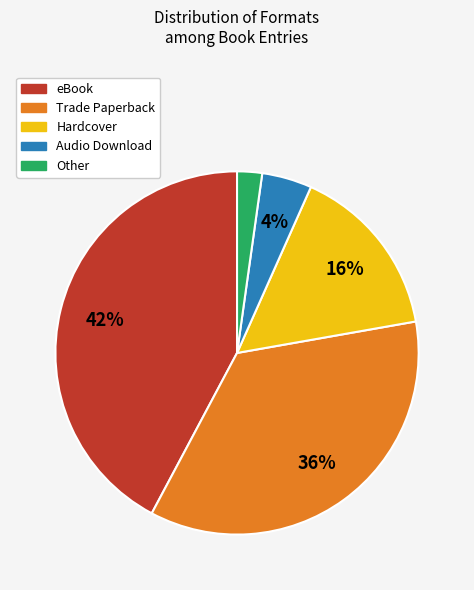

Combined, do Hardcover and Trade Paperback account for over 50%?

Yes